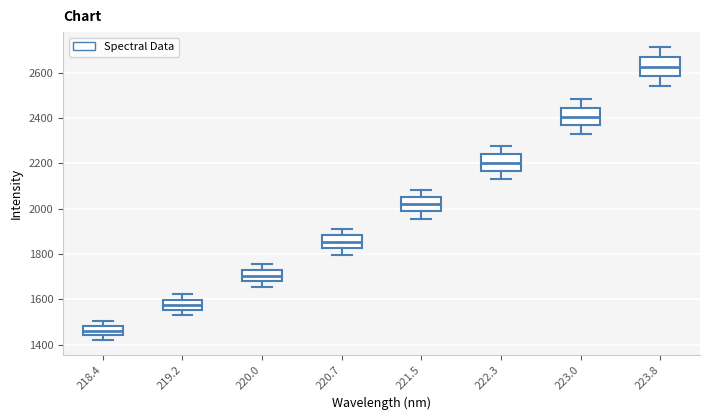

Which box's median line is the highest?

223.8